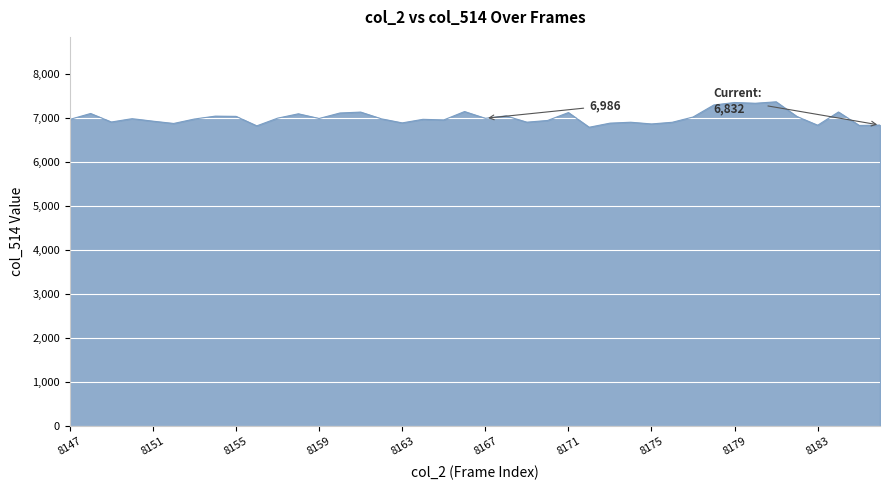

What is the greatest value displayed?

7360